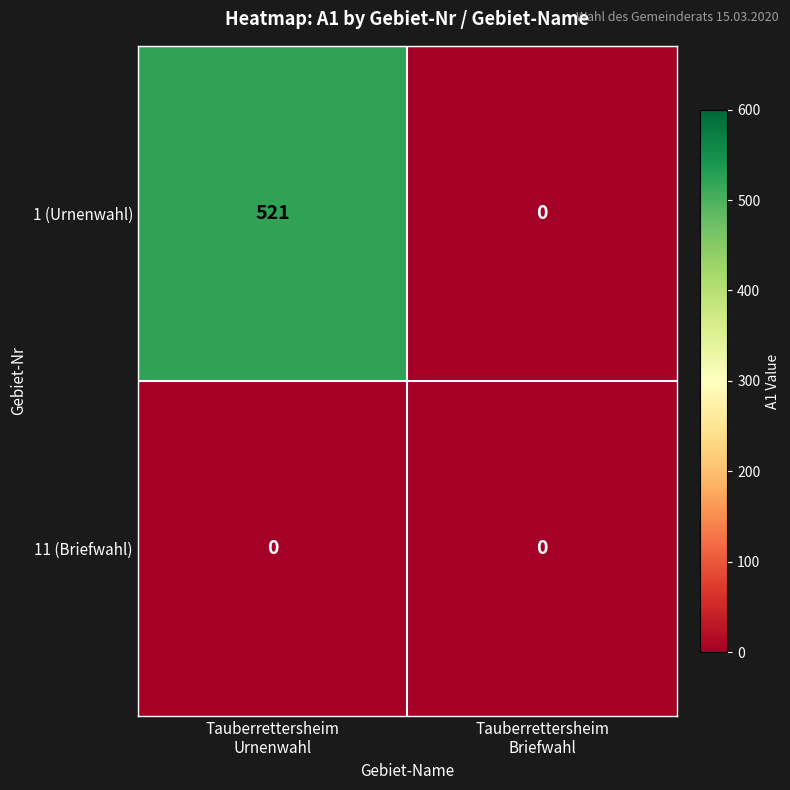

What is the maximum value for 1 (Urnenwahl)?

521